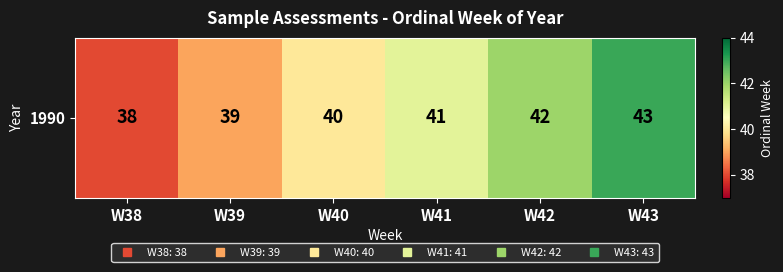

Reading right to left, list all the values displayed in this chart.

W43=43	W42=42	W41=41	W40=40	W39=39	W38=38